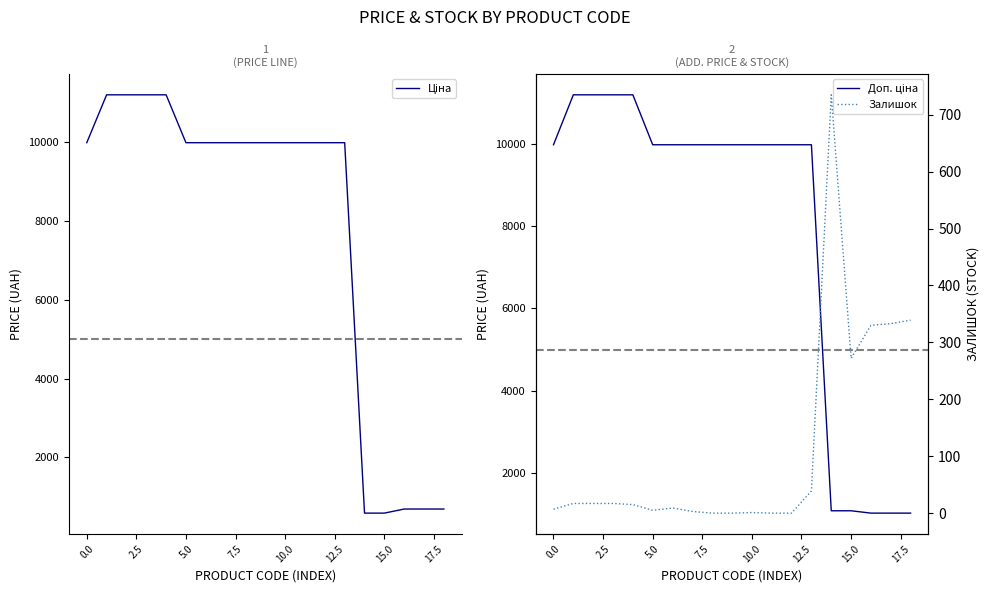

At how many categories does at least one series exceed 10138?

4